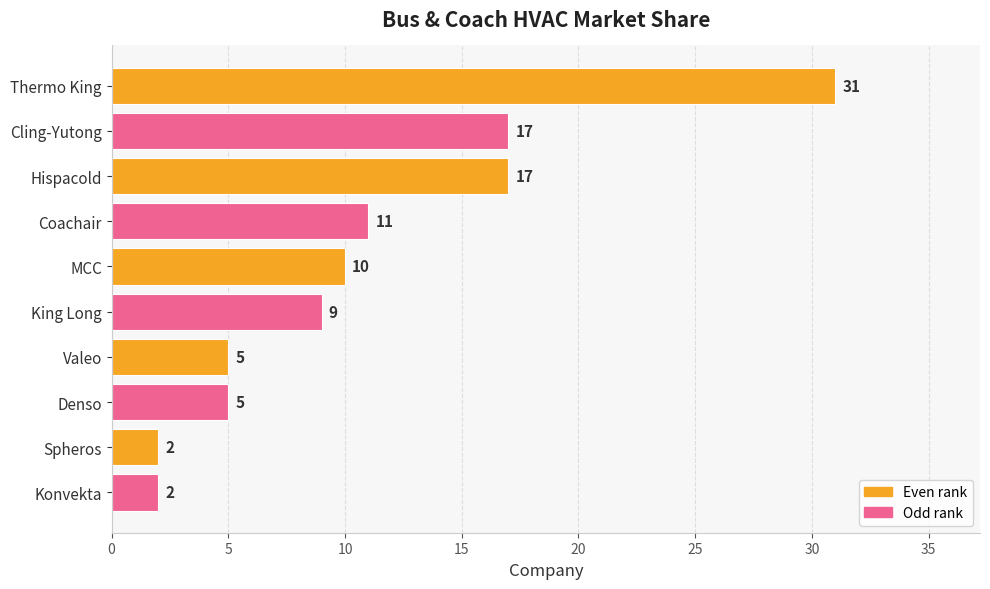

Approximately how many times larger is the value at Cling-Yutong compared to MCC?

1.7